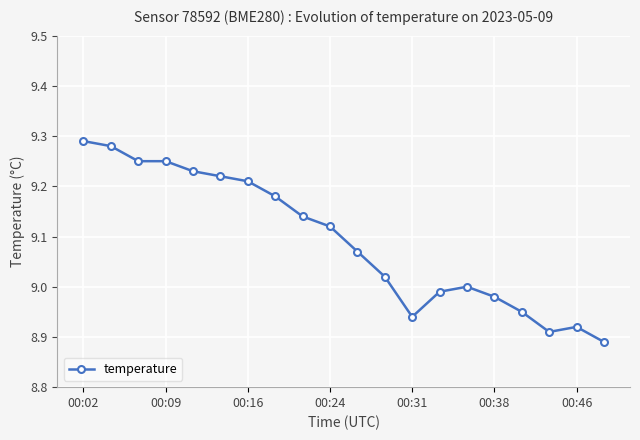

How many lines are shown in the chart?

1